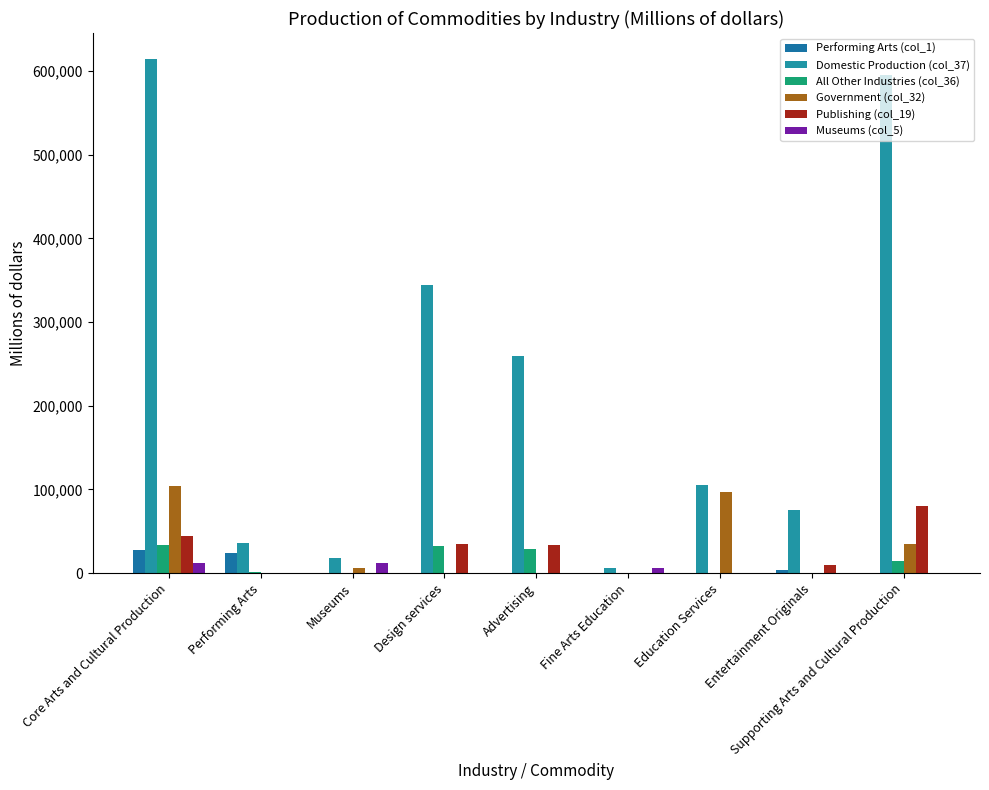

Reading right to left, list all the values displayed in this chart.

Performing Arts (col_1): Supporting Arts and Cultural Production=272	Entertainment Originals=3832	Education Services=0	Fine Arts Education=0	Advertising=42	Design services=42	Museums=0	Performing Arts=23981	Core Arts and Cultural Production=27942
Domestic Production (col_37): Supporting Arts and Cultural Production=595699	Entertainment Originals=74890	Education Services=105462	Fine Arts Education=5877	Advertising=258830	Design services=343830	Museums=18437	Performing Arts=36229	Core Arts and Cultural Production=614557
All Other Industries (col_36): Supporting Arts and Cultural Production=14276	Entertainment Originals=15	Education Services=0	Fine Arts Education=0	Advertising=28188	Design services=31798	Museums=0	Performing Arts=1187	Core Arts and Cultural Production=33022
Government (col_32): Supporting Arts and Cultural Production=34439	Entertainment Originals=0	Education Services=97246	Fine Arts Education=0	Advertising=0	Design services=580	Museums=6413	Performing Arts=0	Core Arts and Cultural Production=104240
Publishing (col_19): Supporting Arts and Cultural Production=80443	Entertainment Originals=10125	Education Services=0	Fine Arts Education=0	Advertising=34121	Design services=34231	Museums=0	Performing Arts=0	Core Arts and Cultural Production=44356
Museums (col_5): Supporting Arts and Cultural Production=67	Entertainment Originals=0	Education Services=0	Fine Arts Education=5768	Advertising=11	Design services=11	Museums=12024	Performing Arts=6	Core Arts and Cultural Production=12041